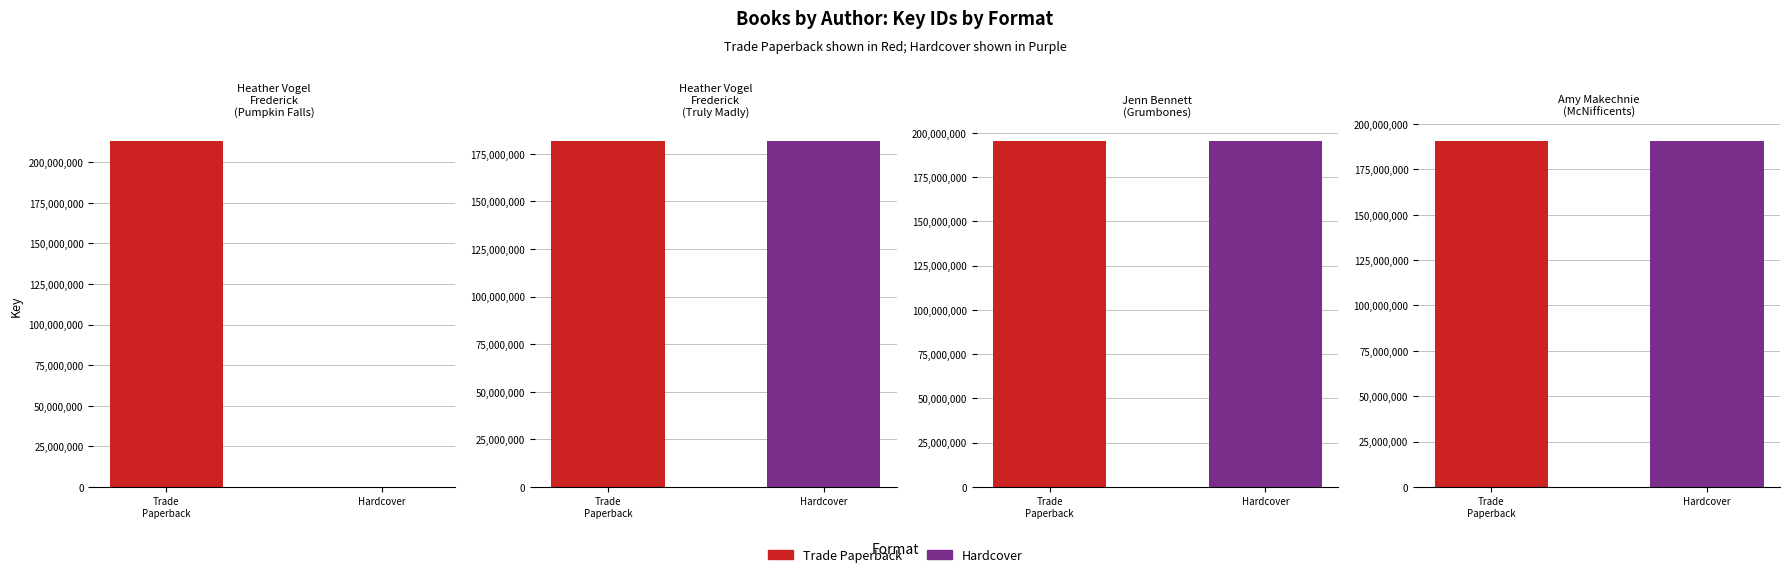

Reading left to right, transcribe all the data shown in this chart.

Trade Paperback: 213110663	181745390	195415313	190623907
Hardcover: 0	181745390	195415313	190623907